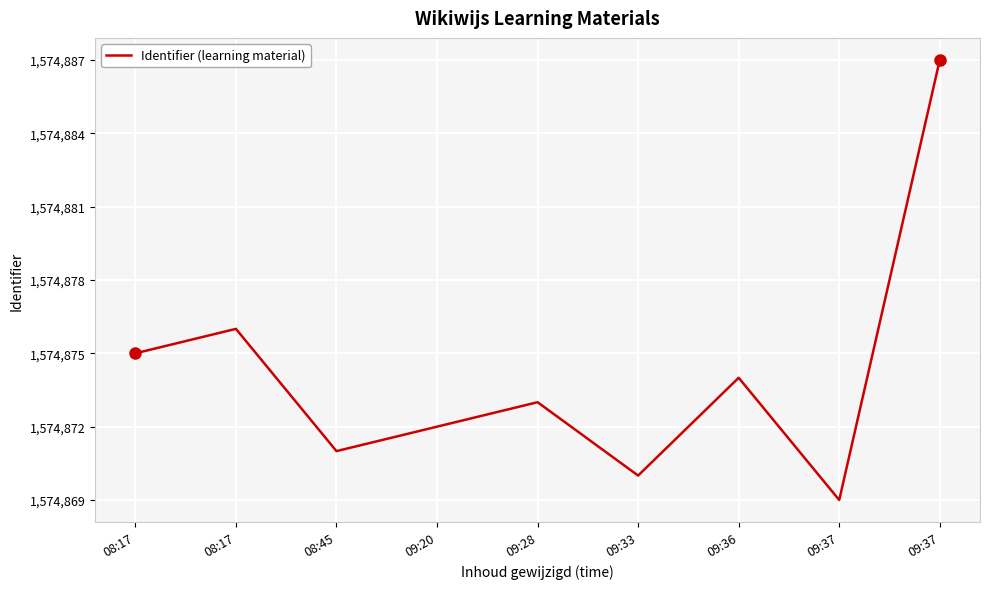

What is the label of the 9th point from the left?

09:37